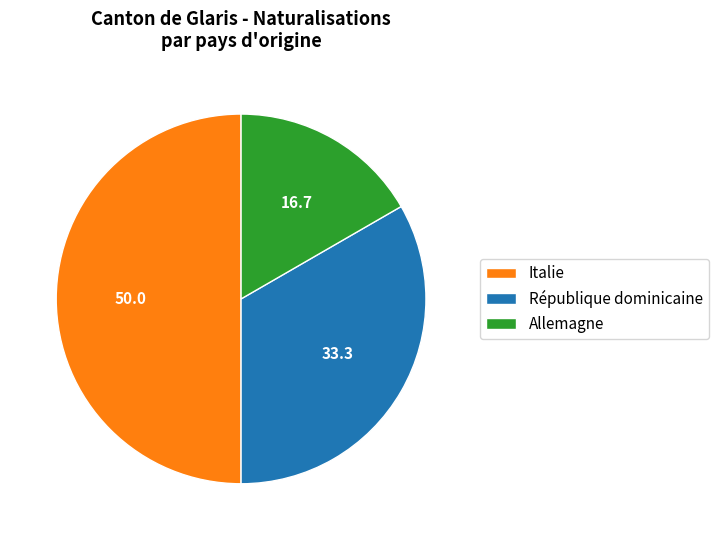

Which slice is the largest?

Italie